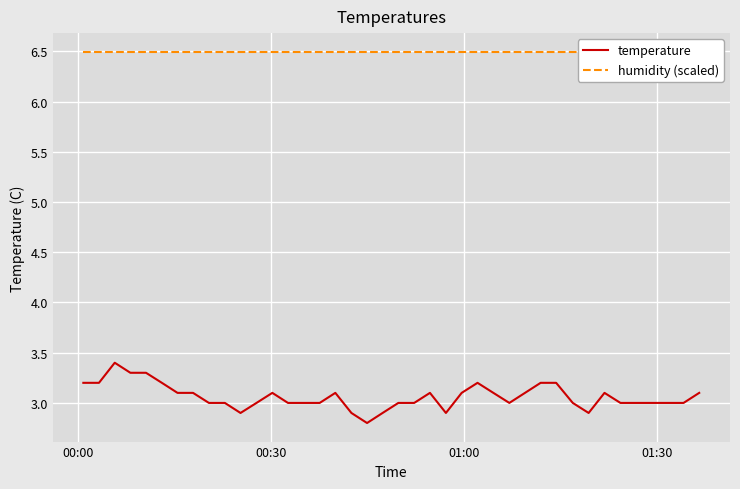

What is the highest value of the temperature series?

3.4